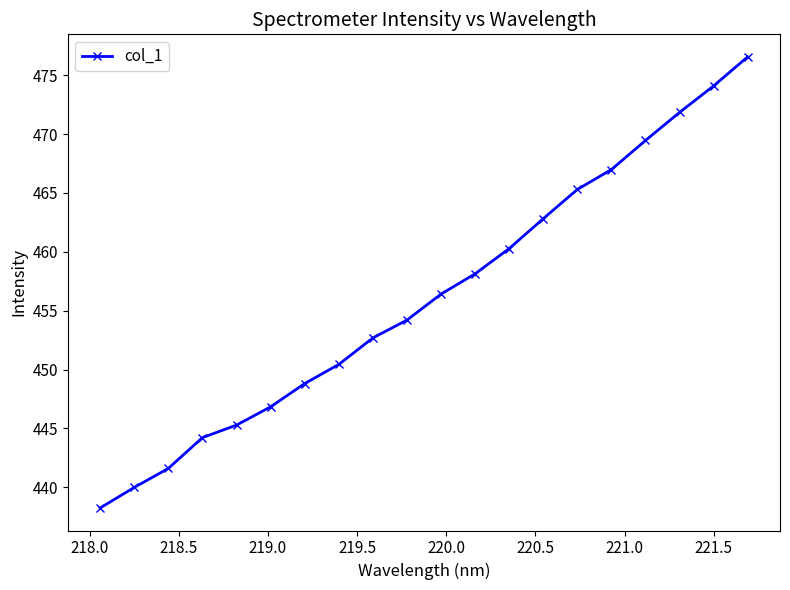

What is the average value?

456.2